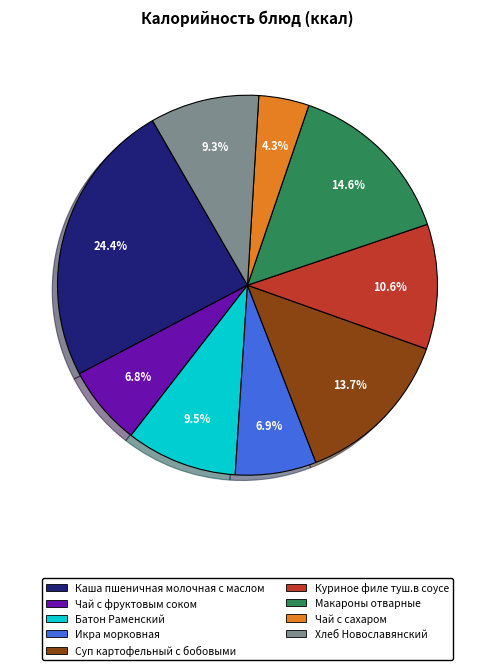

Combined, what portion of the pie is Икра морковная and Суп картофельный с бобовыми?

20.6%